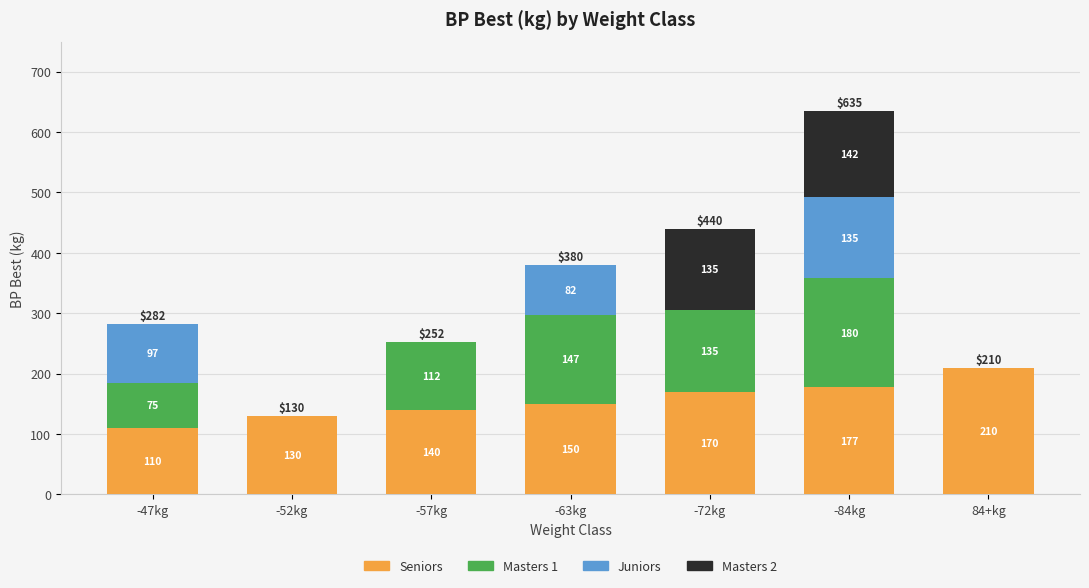

At which label does Seniors reach its peak?

84+kg